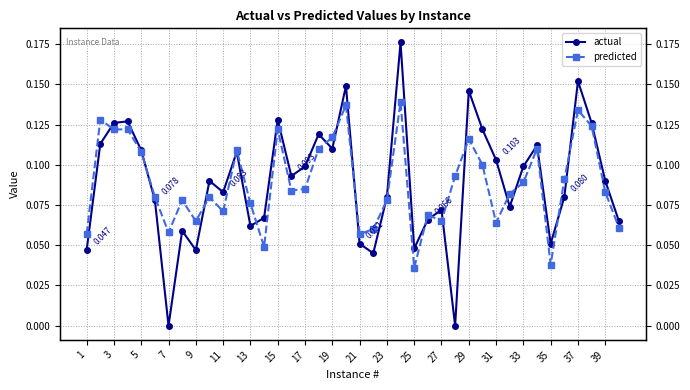

What is the approximate value of predicted at 7?

0.1